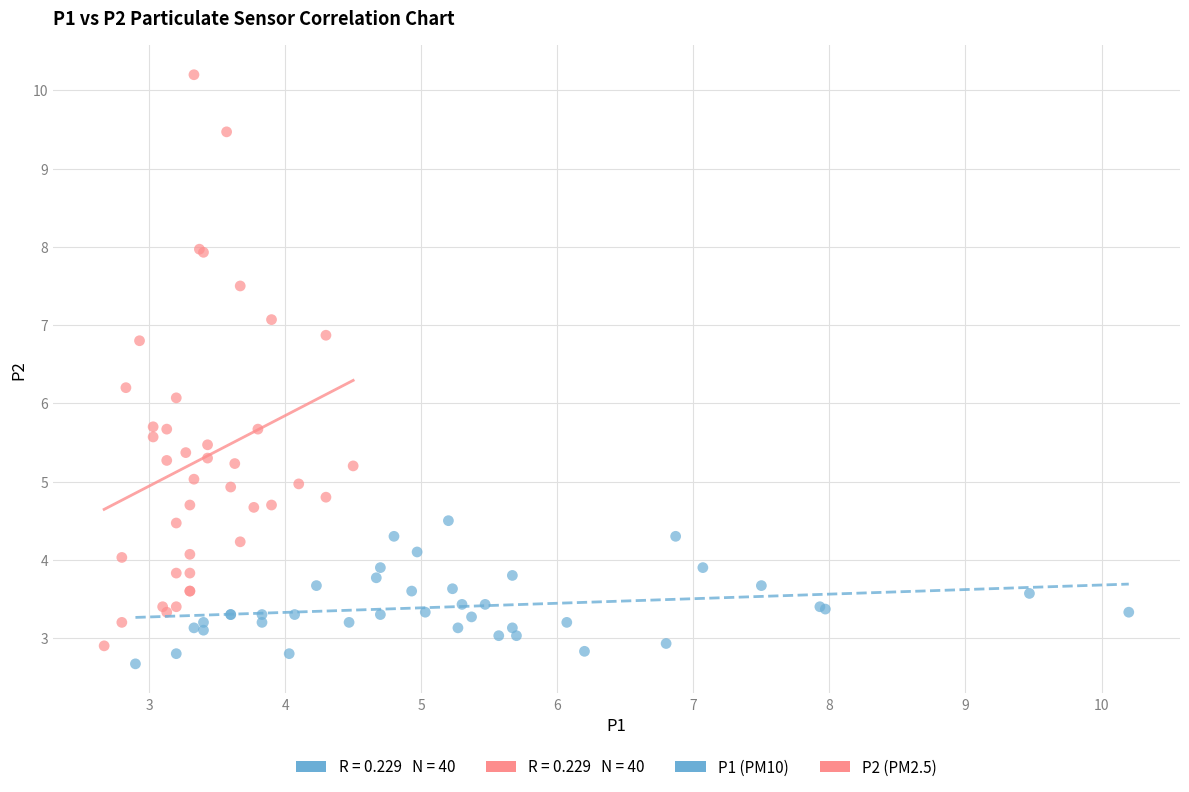

Which series has the largest Y range (max minus min)?

P2 (PM2.5)